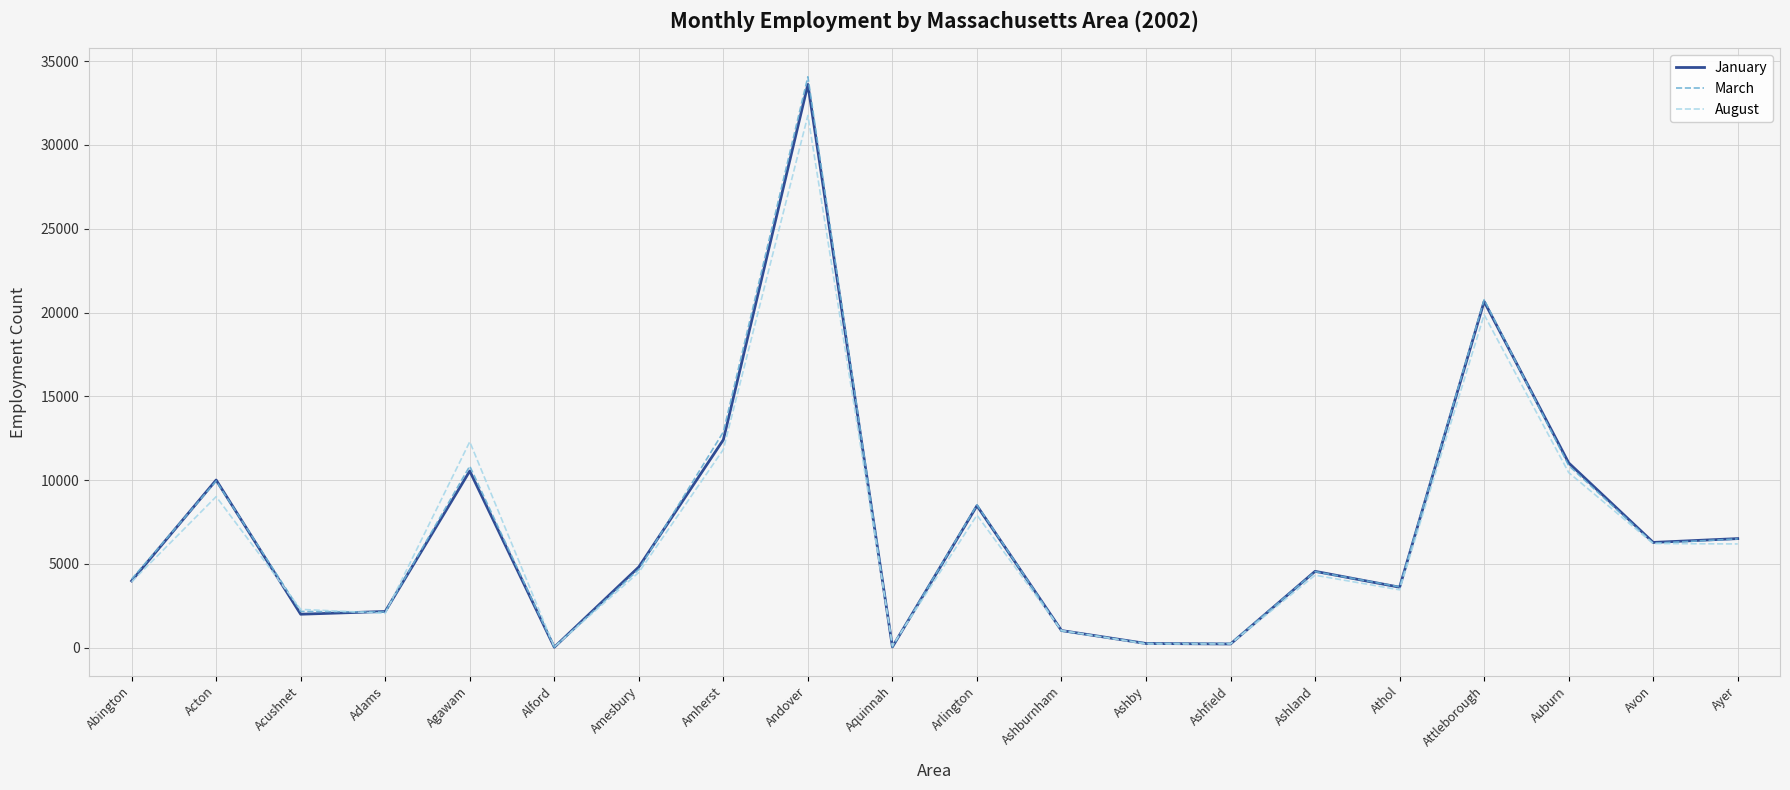

What is the difference between the highest and lowest values at Alford?

14